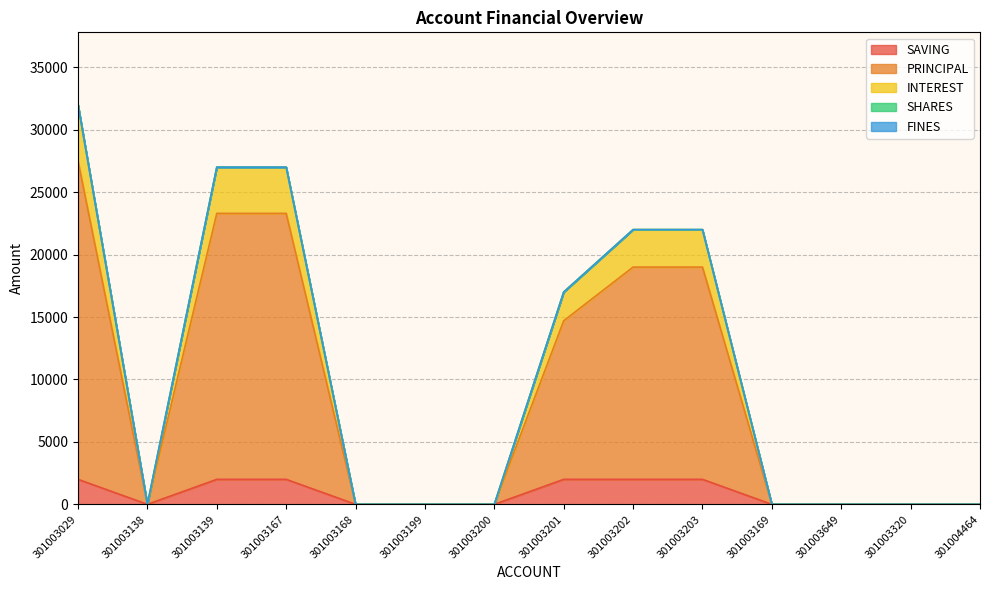

What position from the right is 301003200?

8